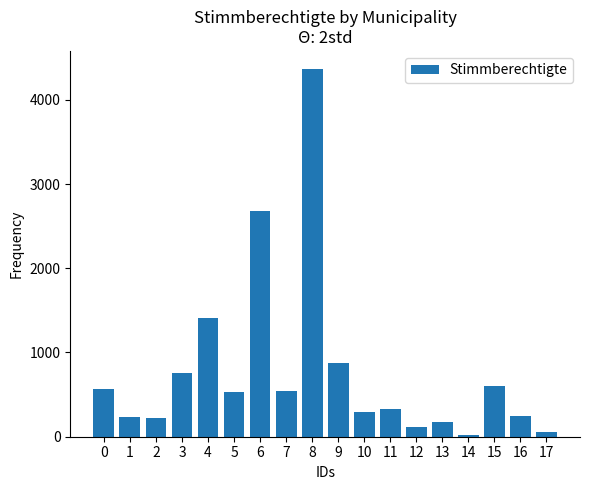

Approximately how many times larger is the value at 7 compared to 10?

1.8